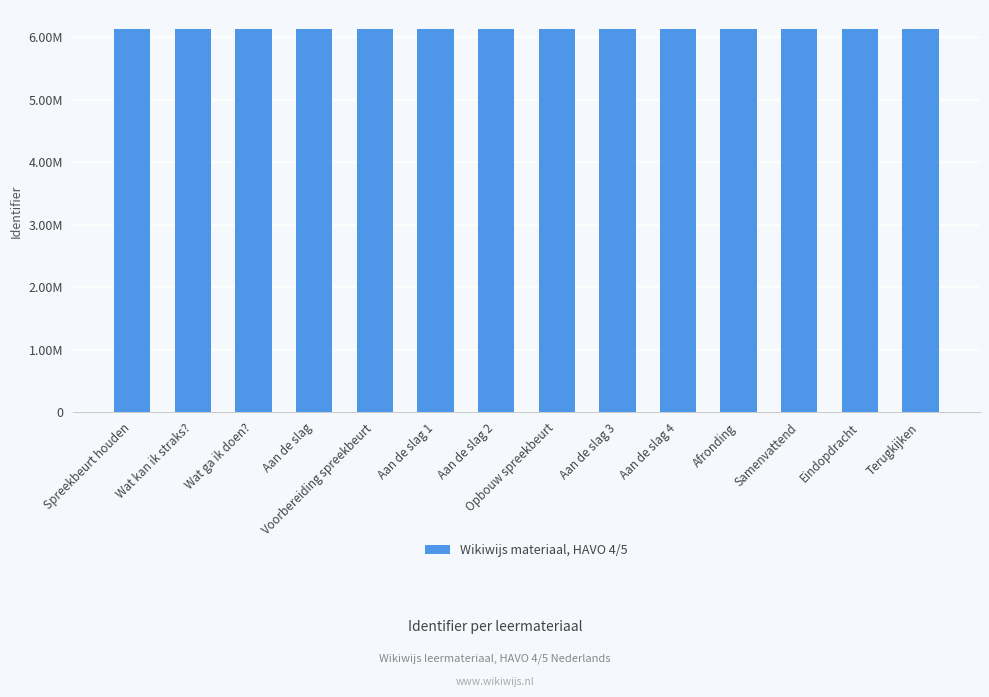

What is the change in value from Spreekbeurt houden to Aan de slag?

+5